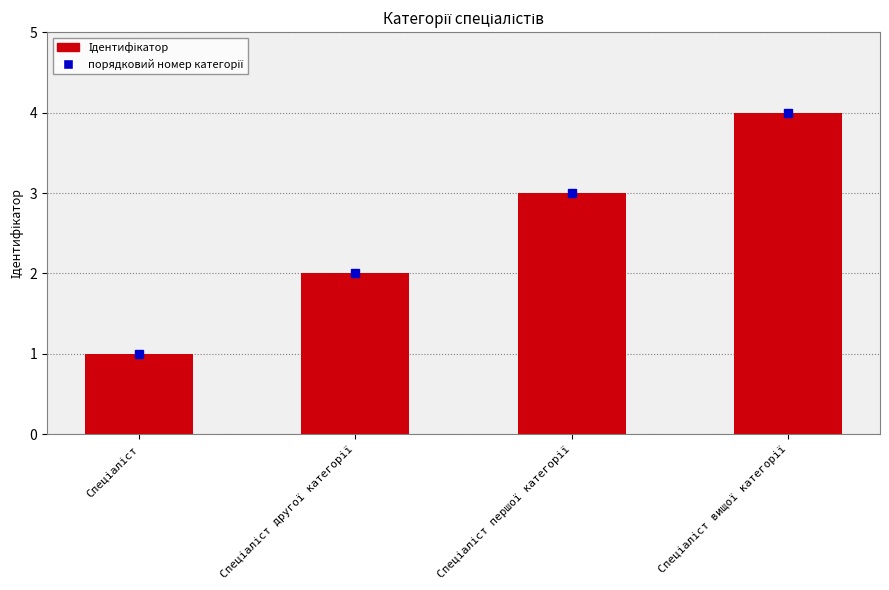

How many values are between 2 and 4?

3